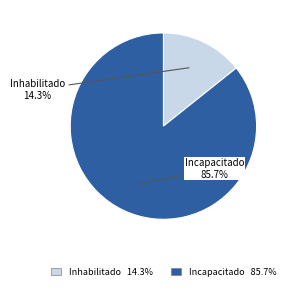

Which category has the biggest portion of the pie?

Incapacitado